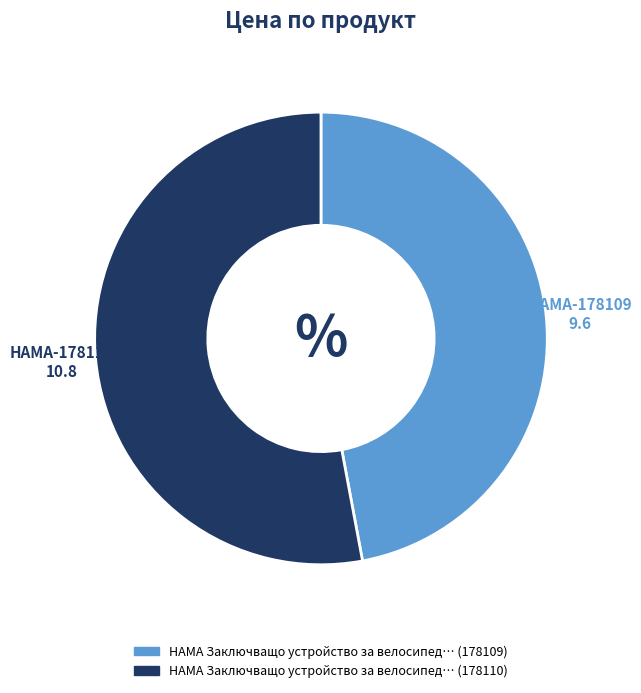

How many slices are in this pie chart?

2